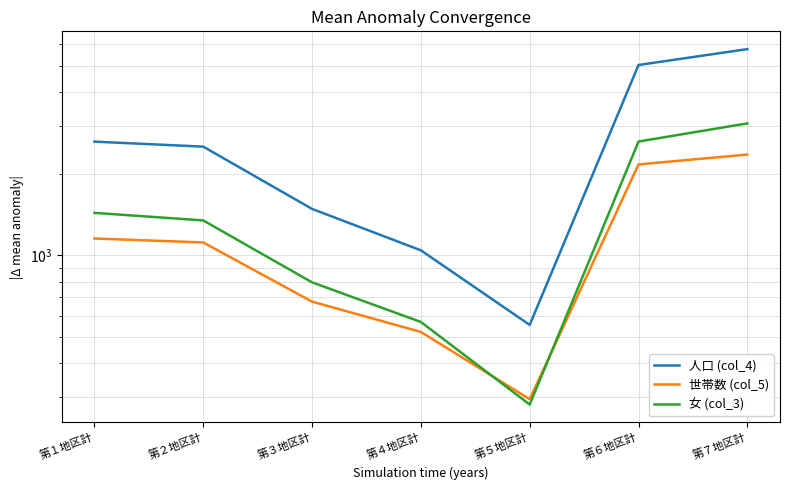

List the series in order of their peak value, highest first.

人口 (col_4), 女 (col_3), 世帯数 (col_5)